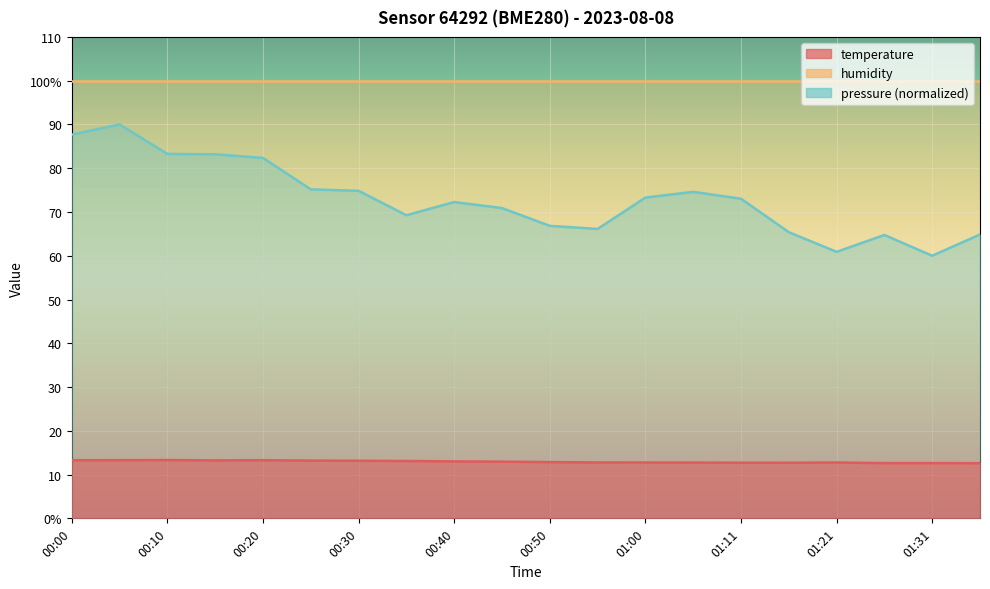

Does the chart display data point markers on the line(s)?

No